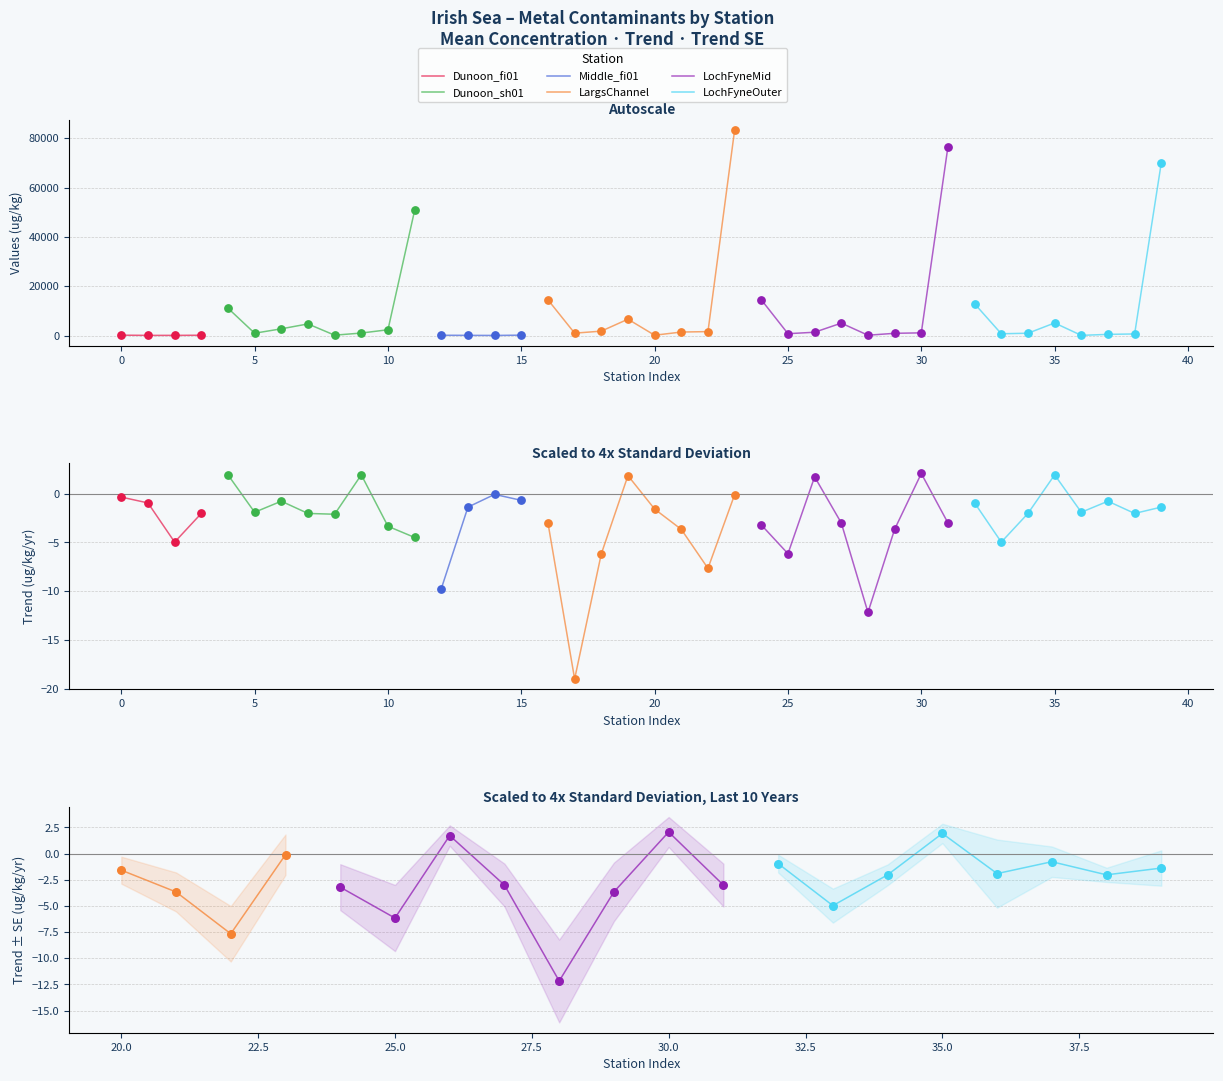

At how many categories does at least one series exceed 74835?

2